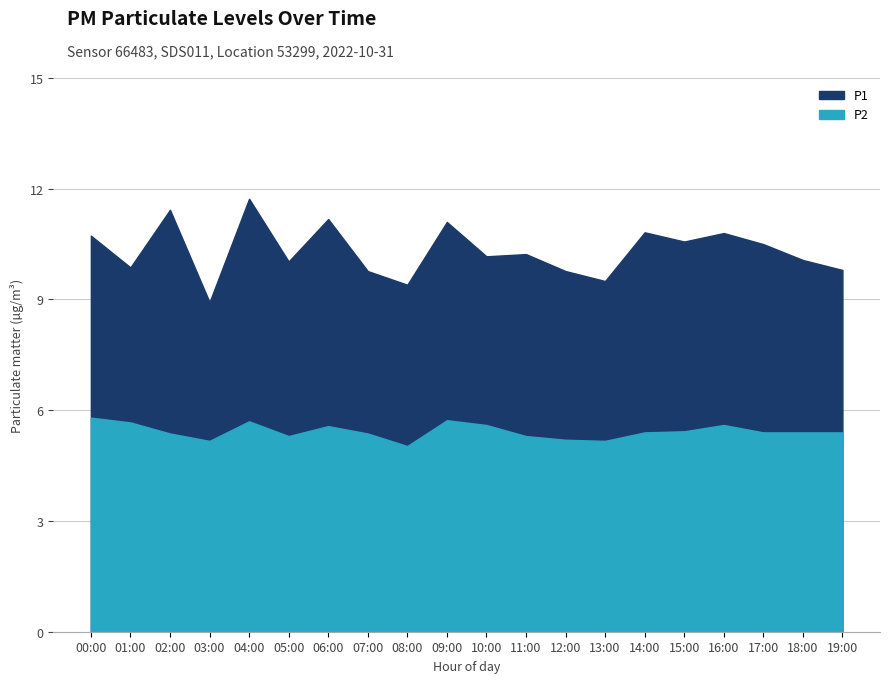

Rank the series by their maximum value, from lowest to highest.

P2, P1